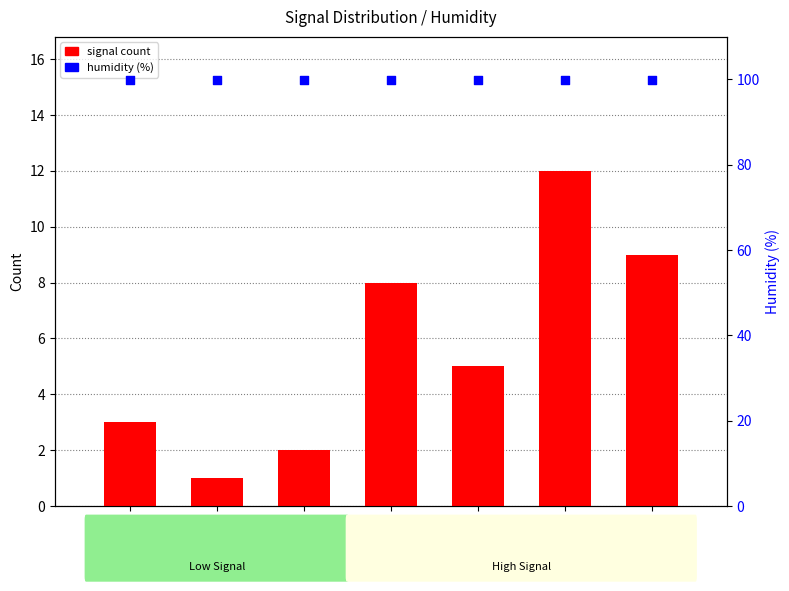

Is the value of signal count at -50 greater than the value of humidity (%) at -52?

No